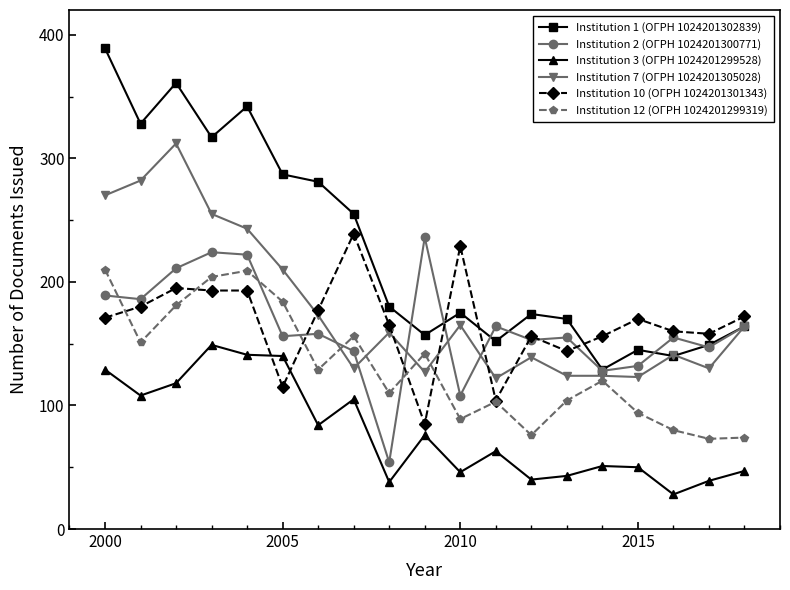

Which series has the largest range (max minus min)?

Institution 1 (ОГРН 1024201302839)